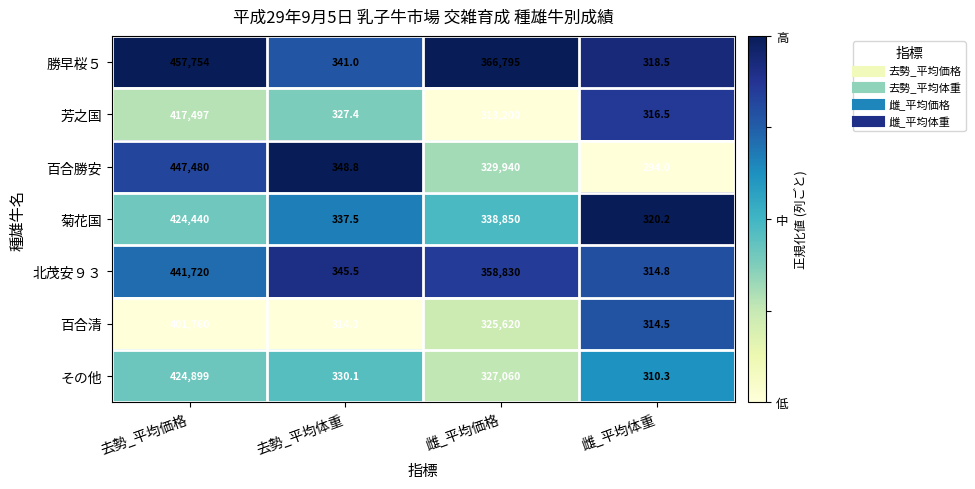

Which series has the widest spread of values?

勝早桜５